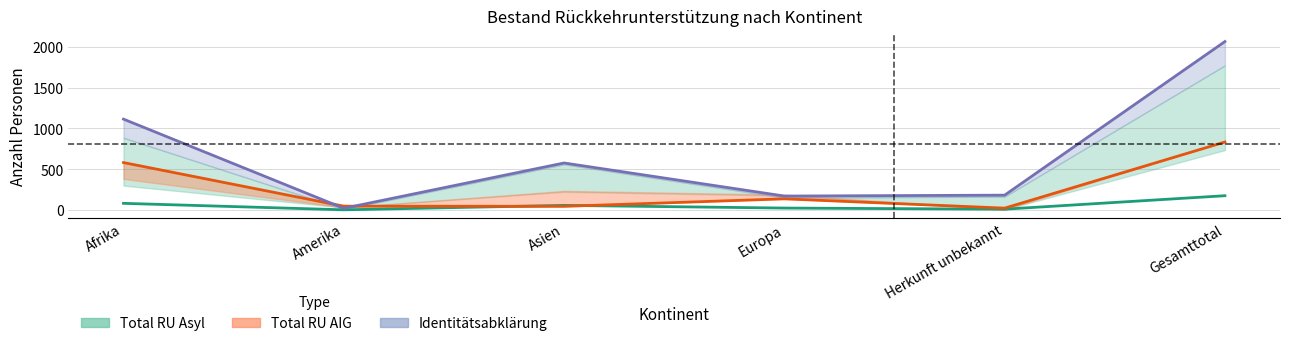

Reading left to right, extract all data points from this chart.

Total RU Asyl: Afrika=81.7	Amerika=2.5	Asien=56.8	Europa=23.9	Herkunft unbekannt=10.2	Gesamttotal=175.1
Total RU AIG: Afrika=581.0	Amerika=47.0	Asien=45.0	Europa=137.0	Herkunft unbekannt=23.0	Gesamttotal=833.0
Identitaetsabklaerung: Afrika=1113.0	Amerika=21.0	Asien=576.0	Europa=171.0	Herkunft unbekannt=182.0	Gesamttotal=2063.0